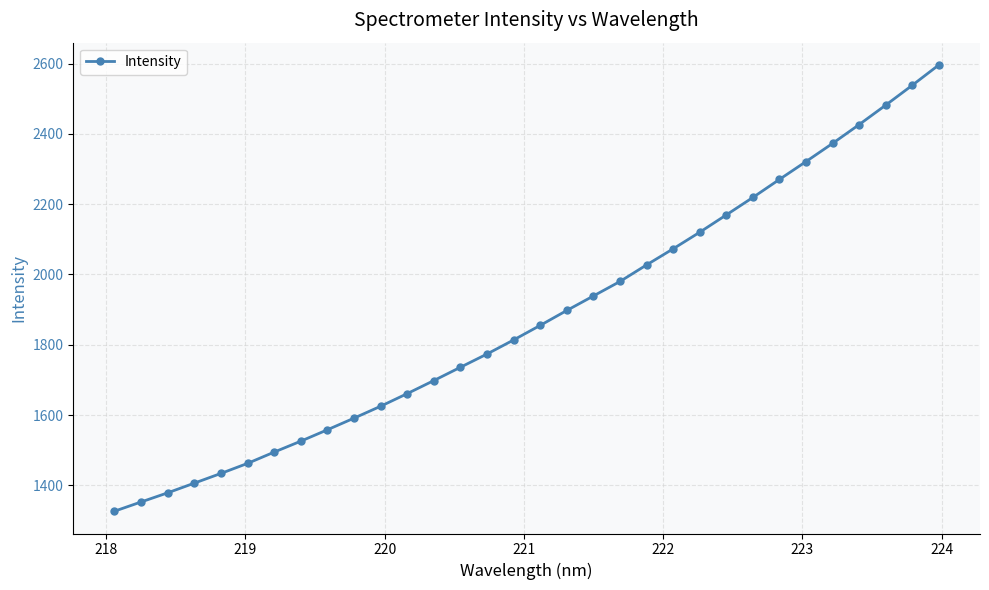

How many data points are above 1855?

16